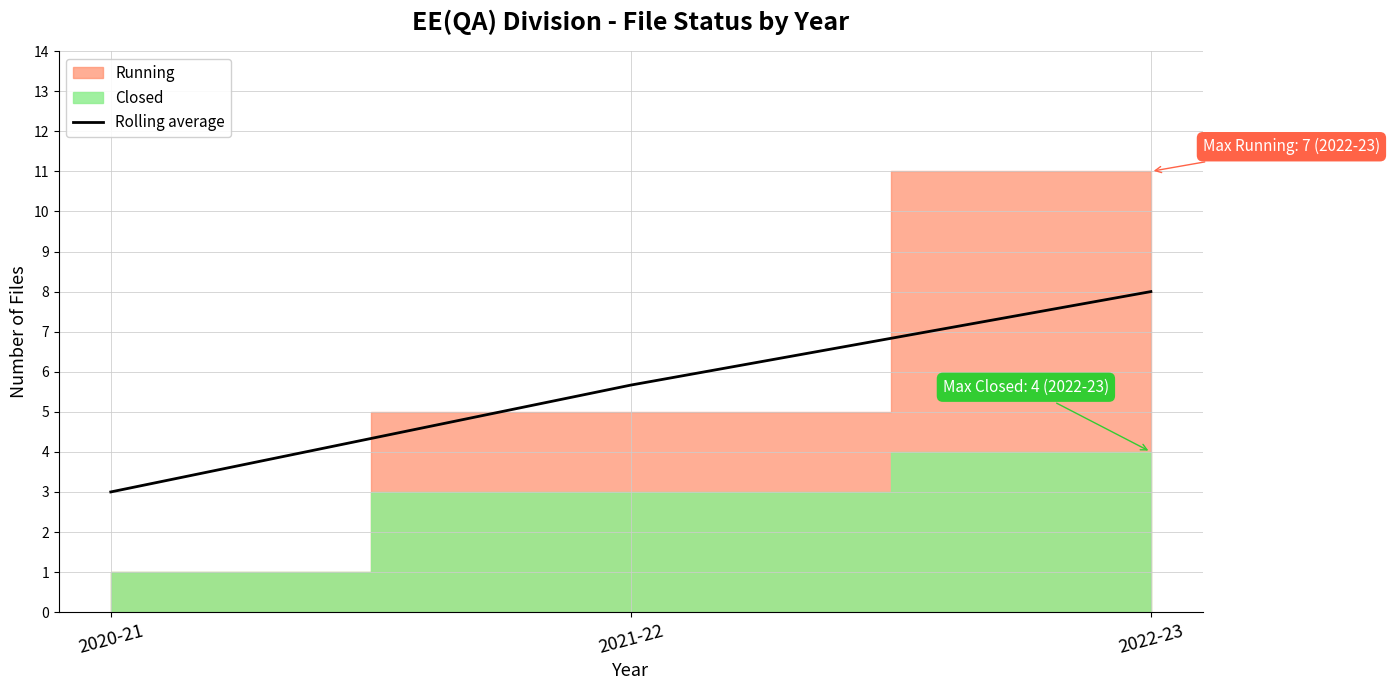

Reading left to right, list all the values displayed in this chart.

2020-21=3.0	2021-22=5.7	2022-23=8.0